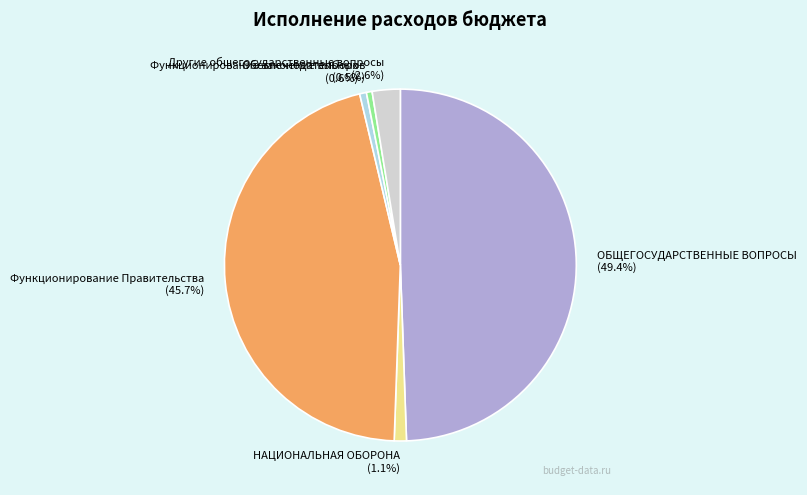

How many slices are in this pie chart?

6